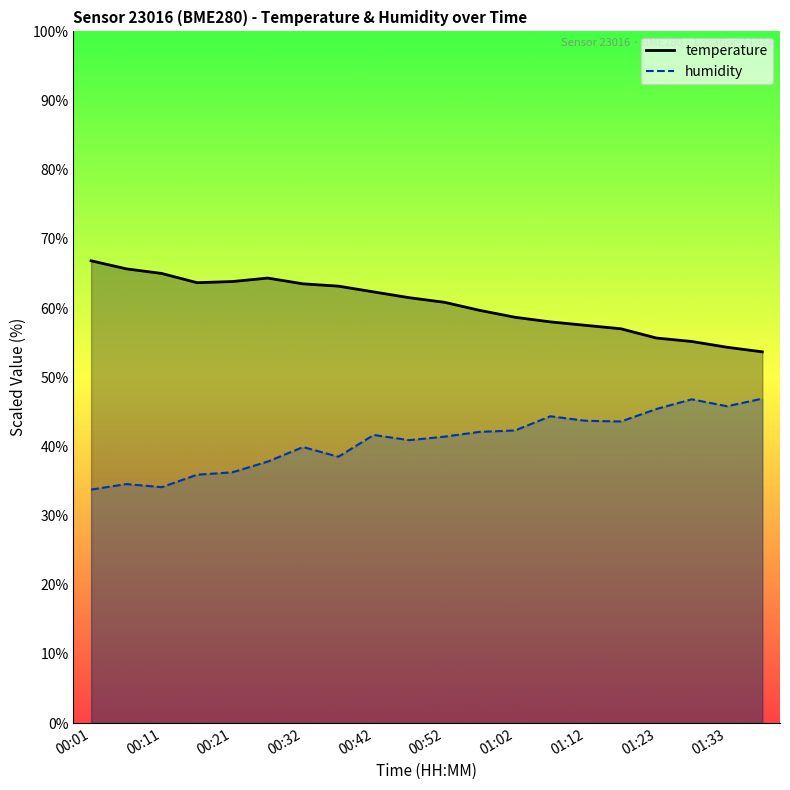

Which series changed the most between 00:06 and 01:02?

humidity